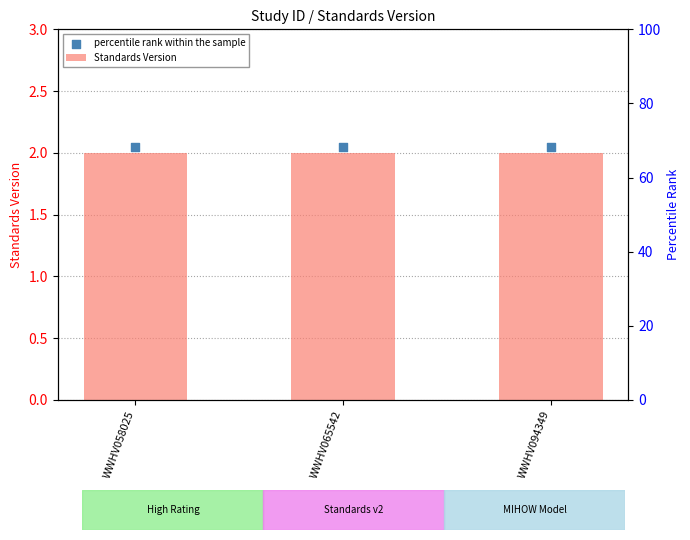

Which series contains the lowest Y value?

Standards Version